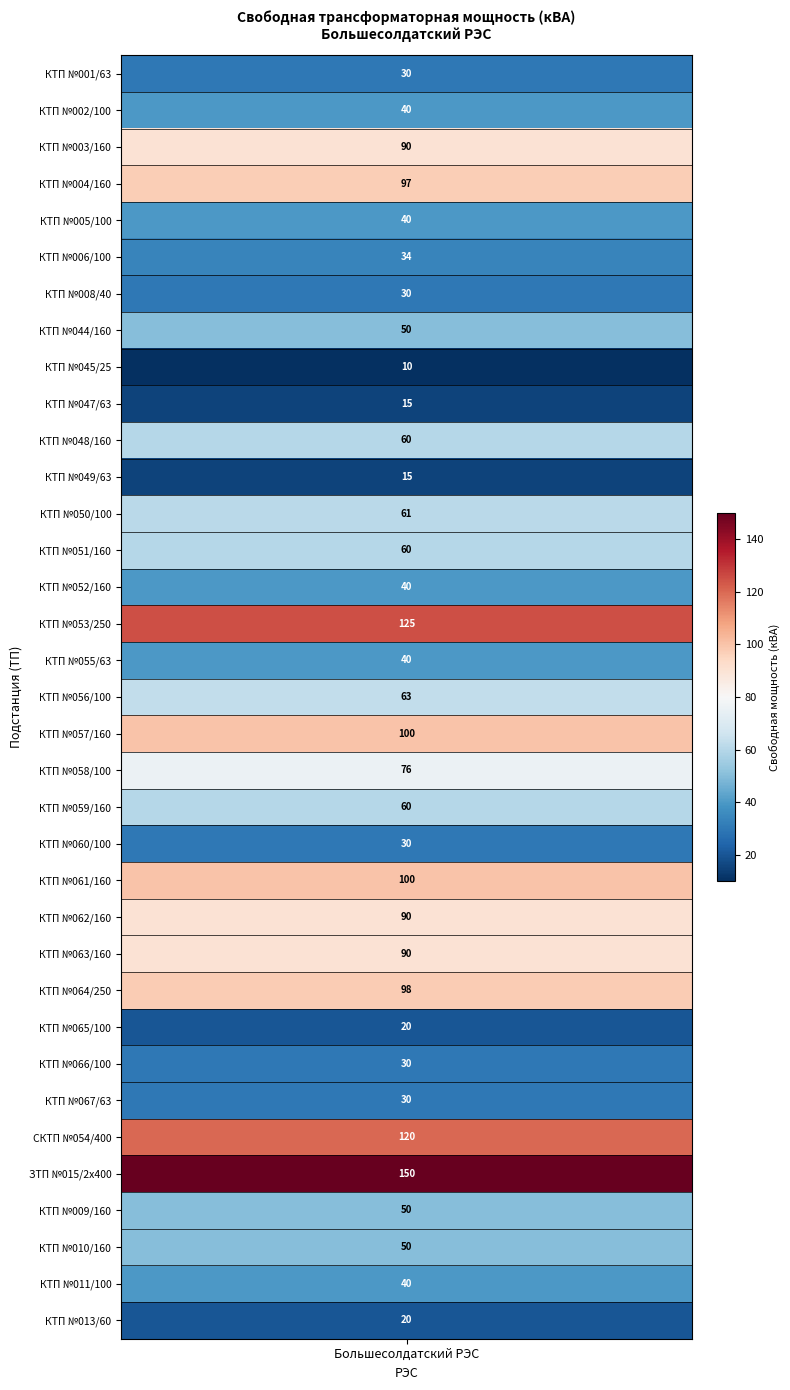

Which category has the lowest value across all series?

КТП №045